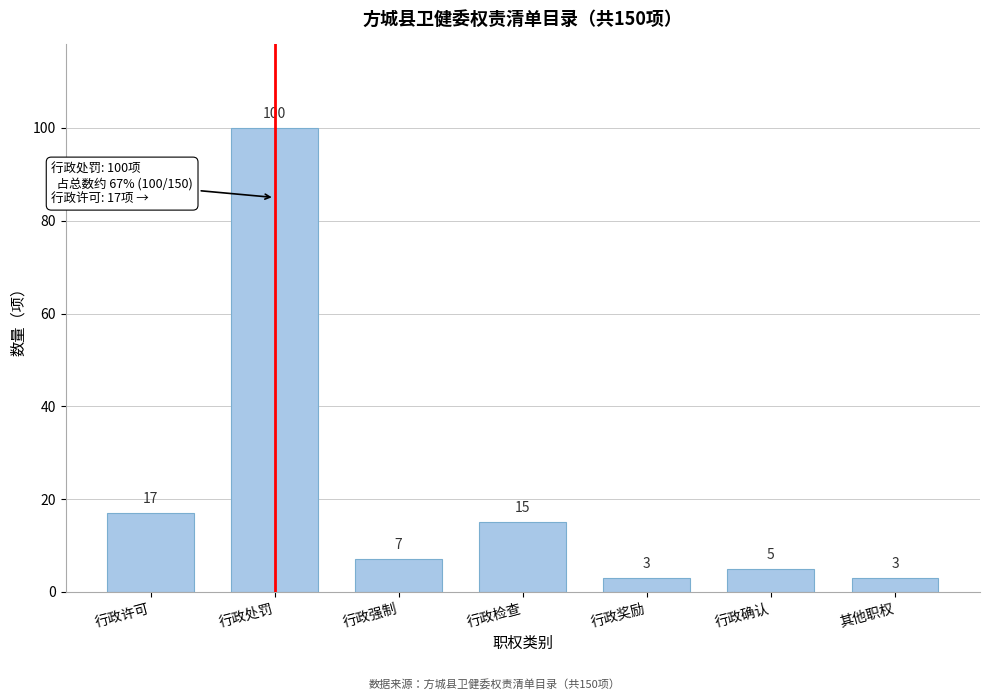

Reading left to right, list all the values displayed in this chart.

17	100	7	15	3	5	3